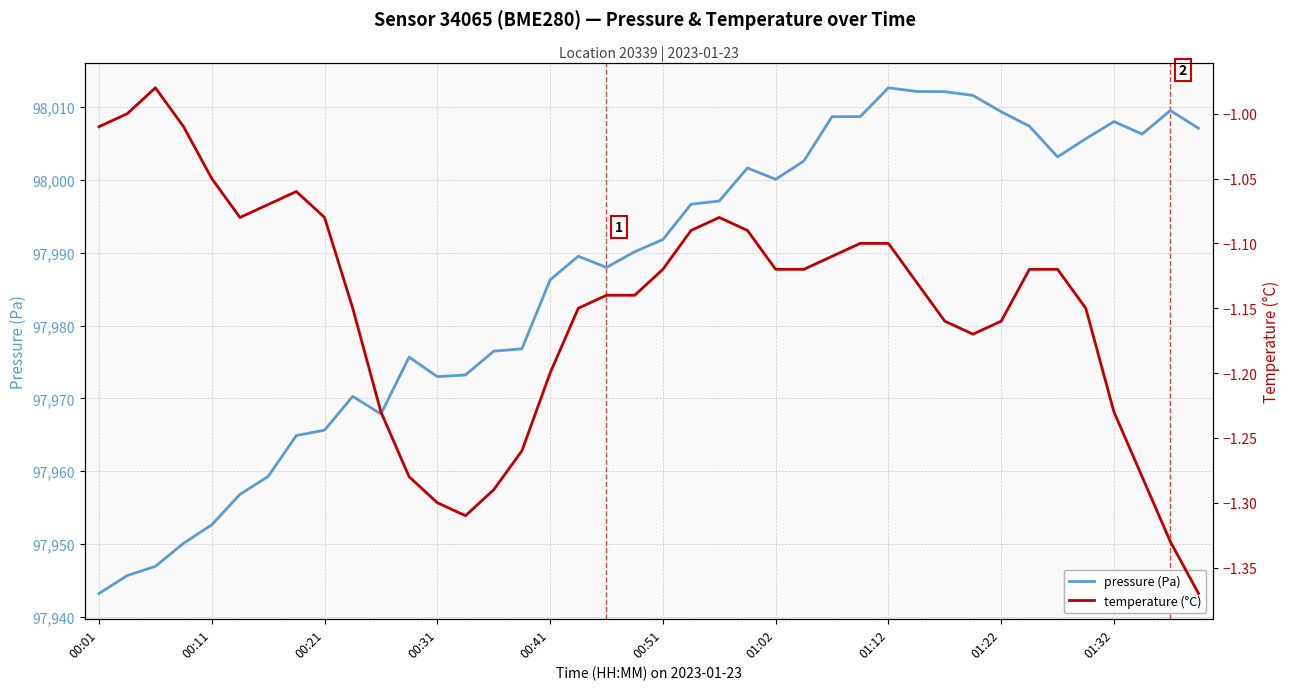

Where does the pressure (Pa) series first go above 97991?

00:51